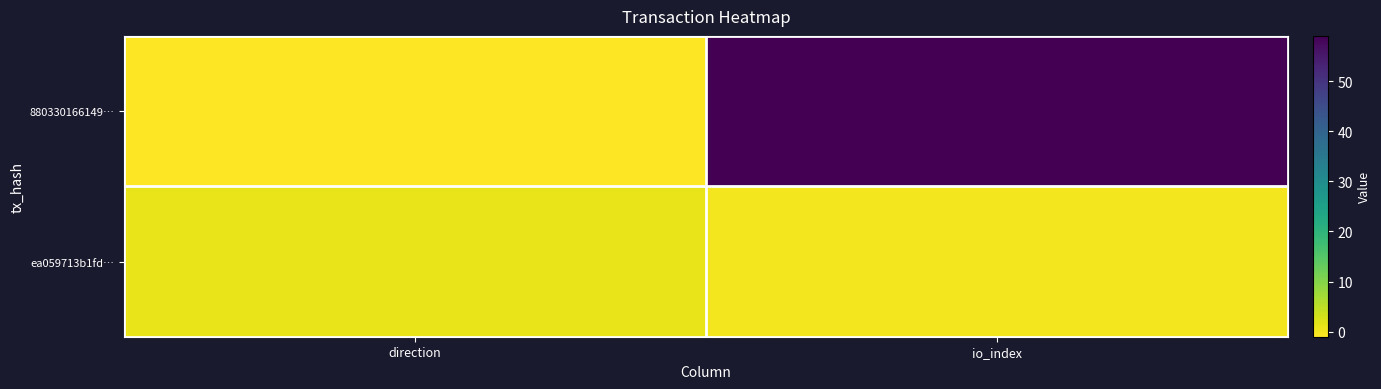

Reading left to right, extract all data points from this chart.

880330166149…: direction=-1	io_index=59
ea059713b1fd…: direction=1	io_index=0